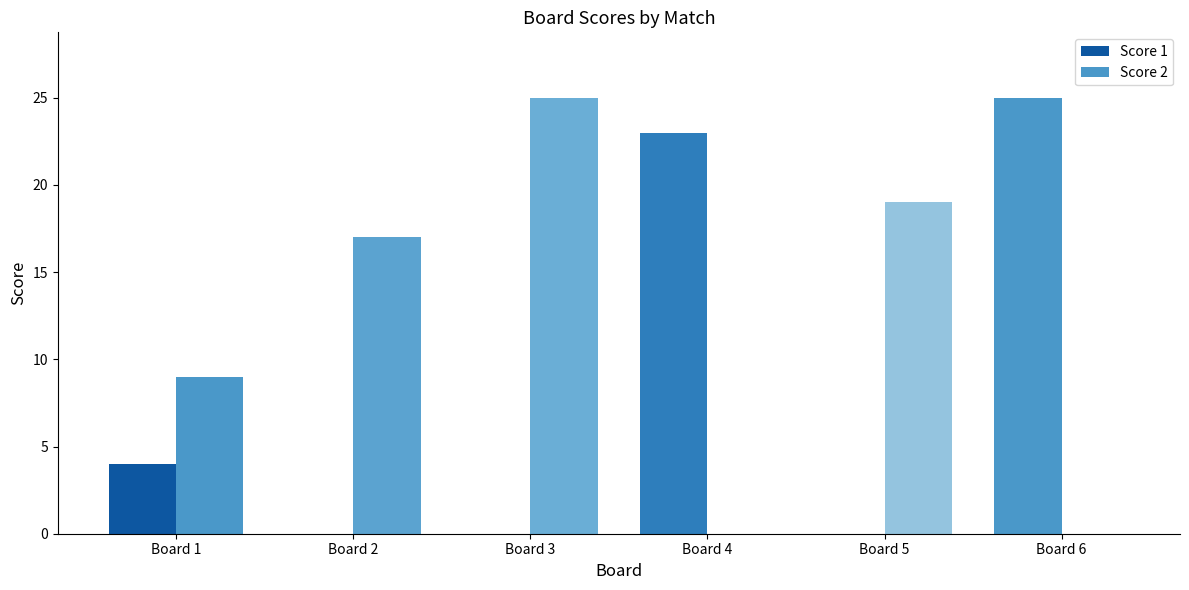

How many groups of bars are there?

6